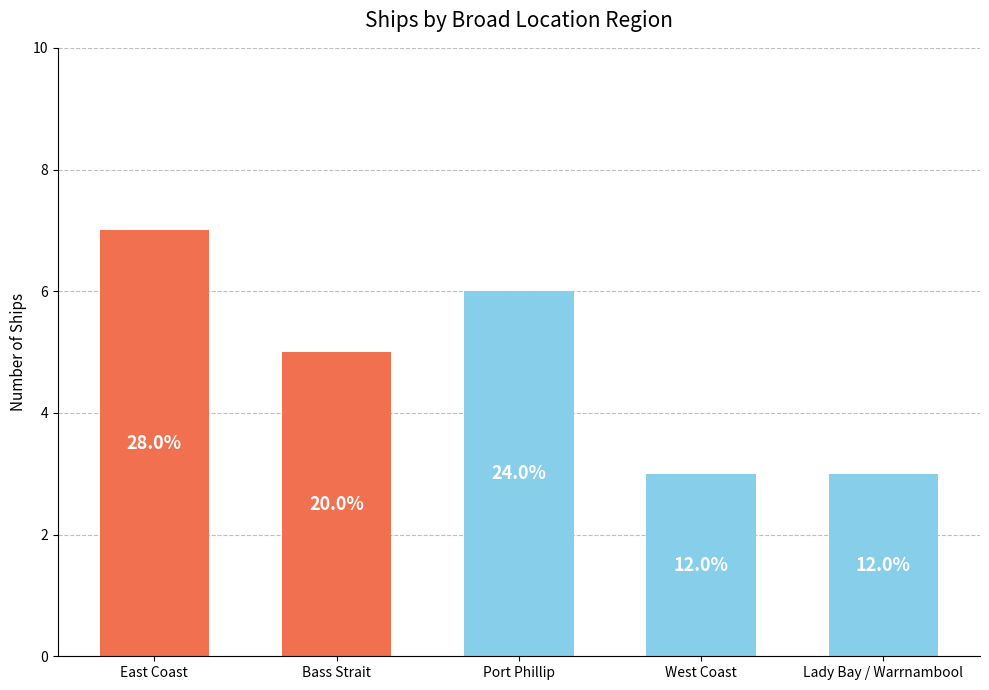

Rank the categories by value from highest to lowest.

East Coast, Port Phillip, Bass Strait, West Coast, Lady Bay / Warrnambool